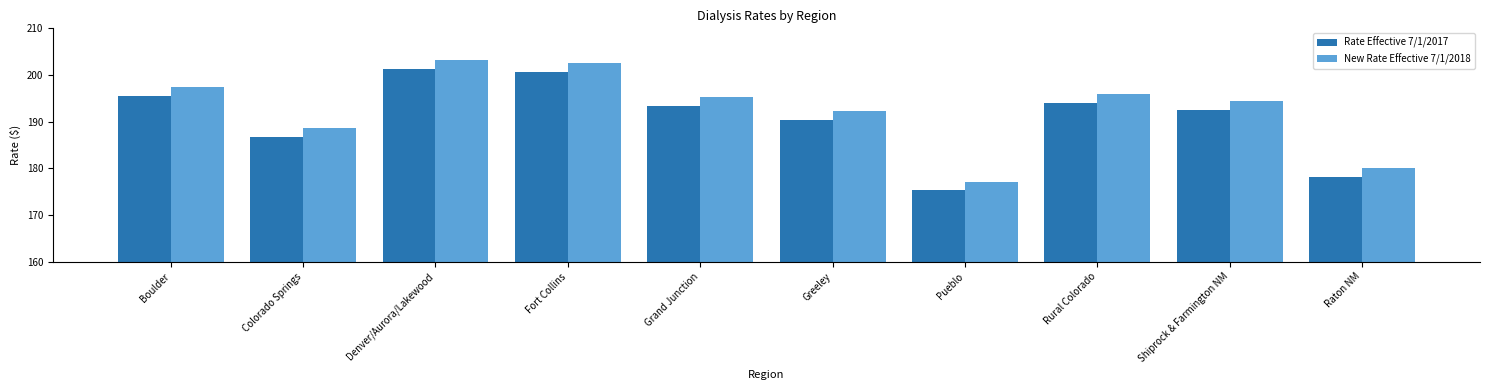

What is the value of the Rate Effective 7/1/2017 bar at the 8th from the left?

194.1